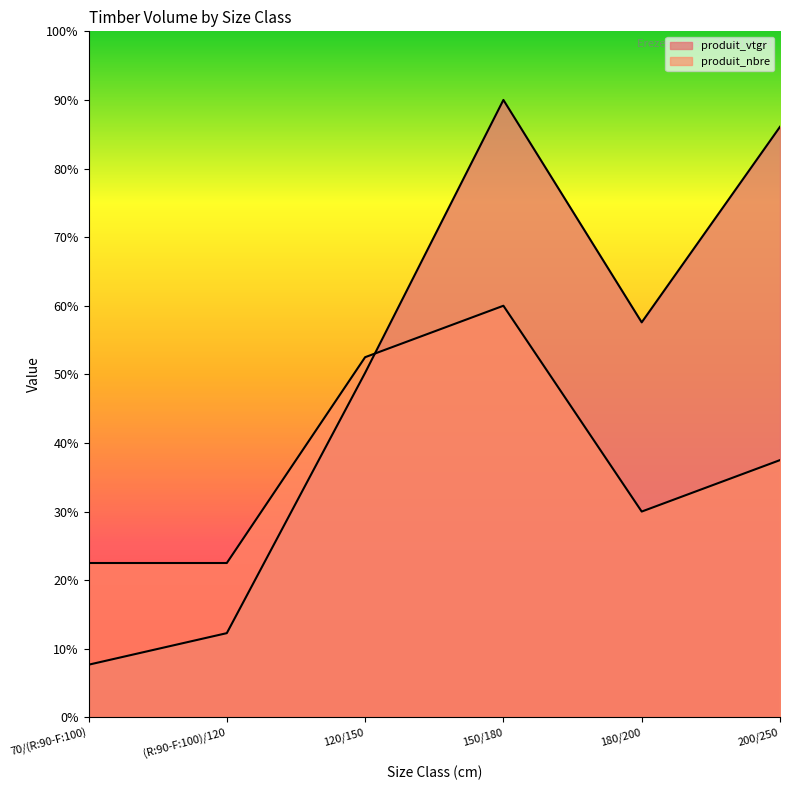

Does the chart display data point markers on the line(s)?

No